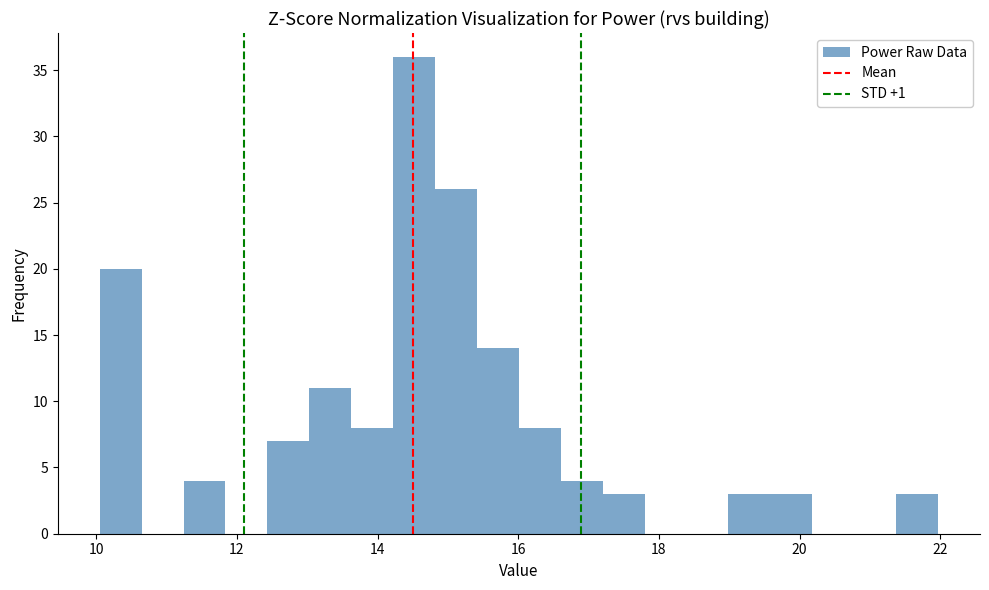

Read against the x-axis, roughly where is the centre of the tallest bar?

14.6